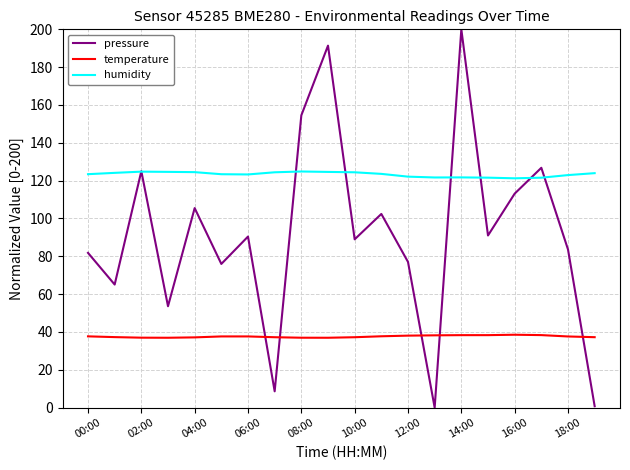

Which series has the largest total across all categories?

humidity